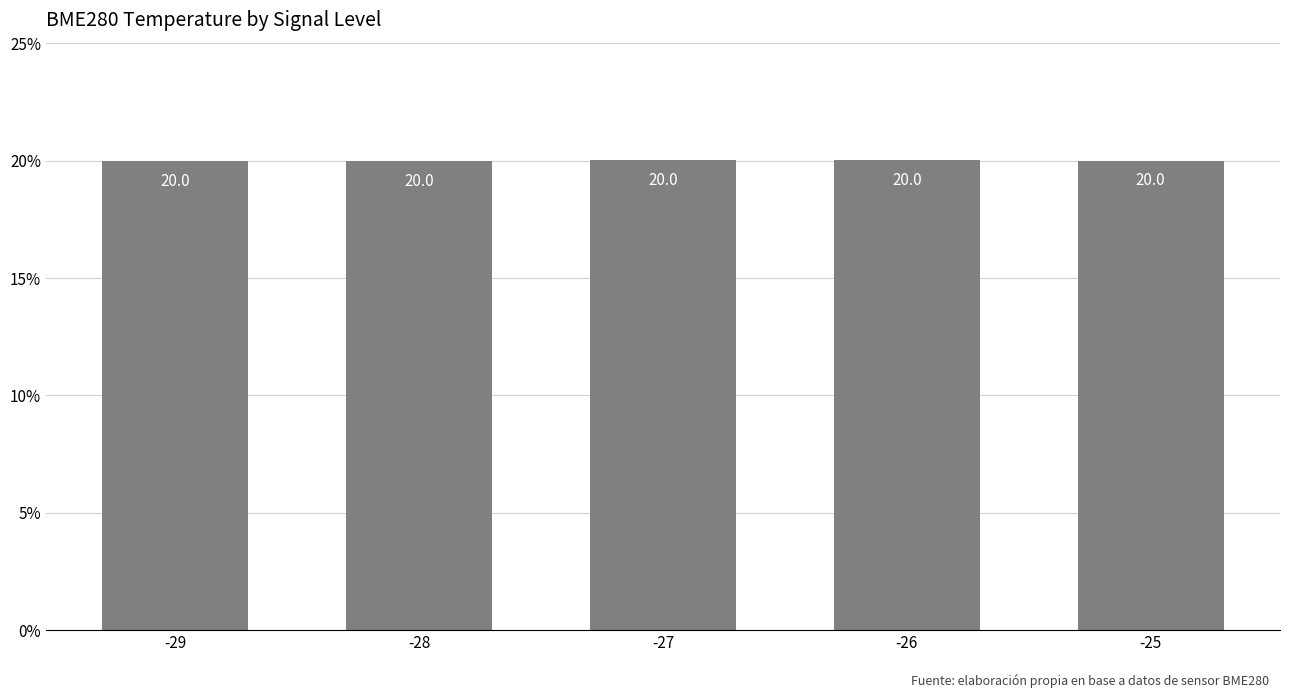

Reading left to right, list all the values displayed in this chart.

-29=20.0	-28=20.0	-27=20.0	-26=20.0	-25=20.0